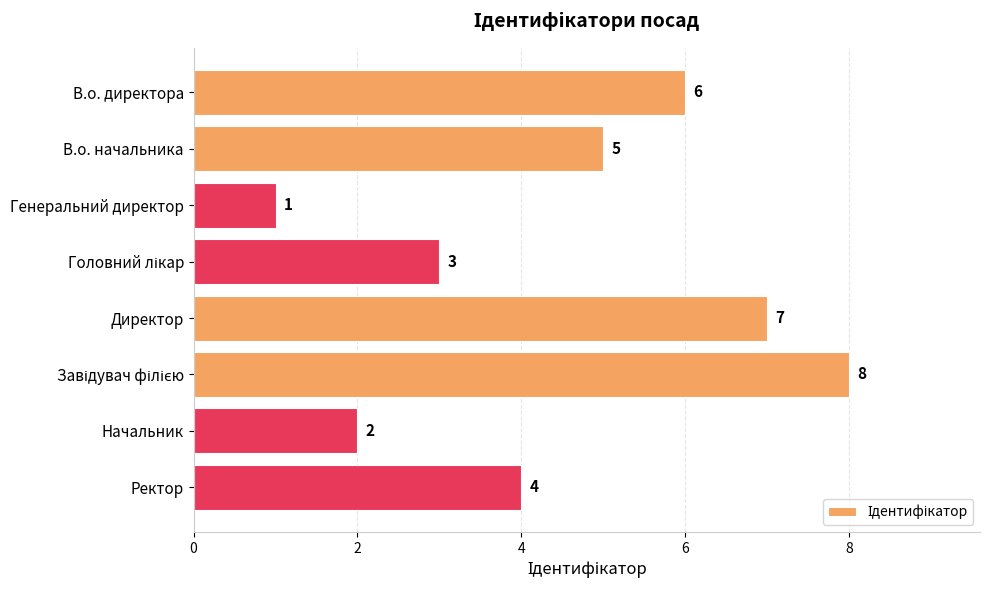

What is the sum of all values?

36